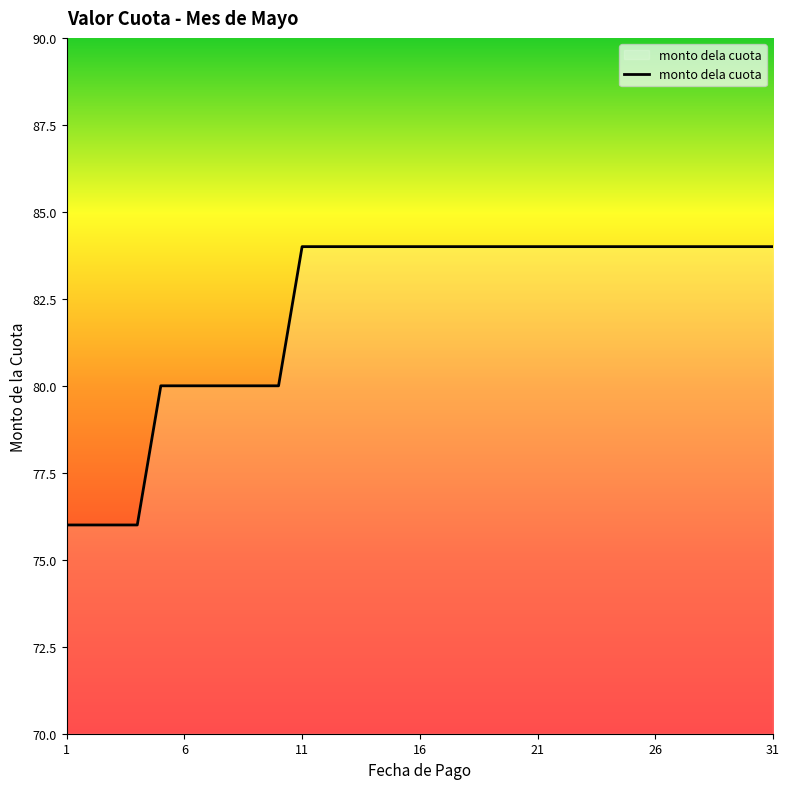

What is the difference between the maximum and minimum values?

8